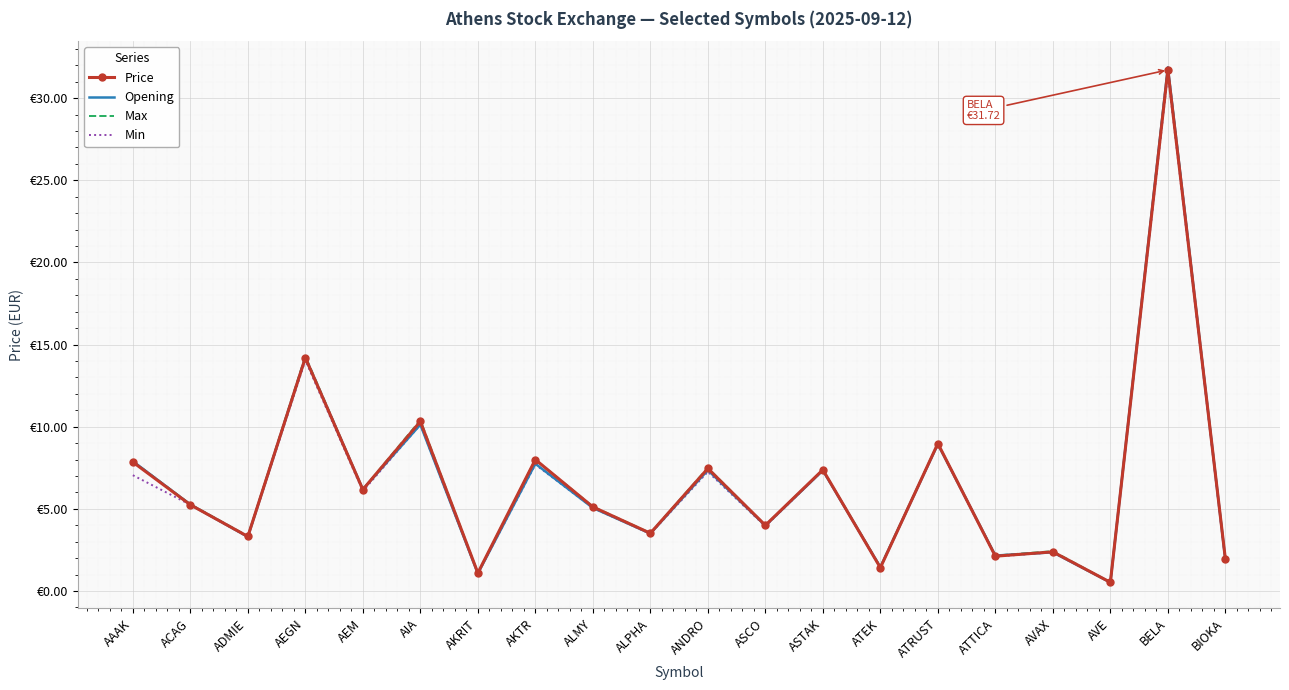

Where is the first local minimum for Price?

ADMIE